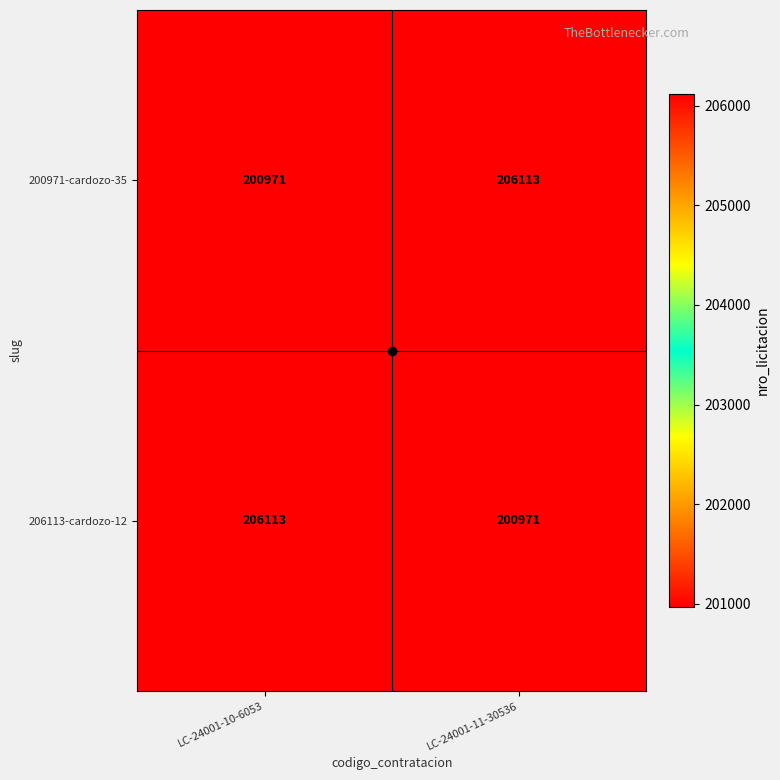

What is the maximum value shown in the chart?

206113